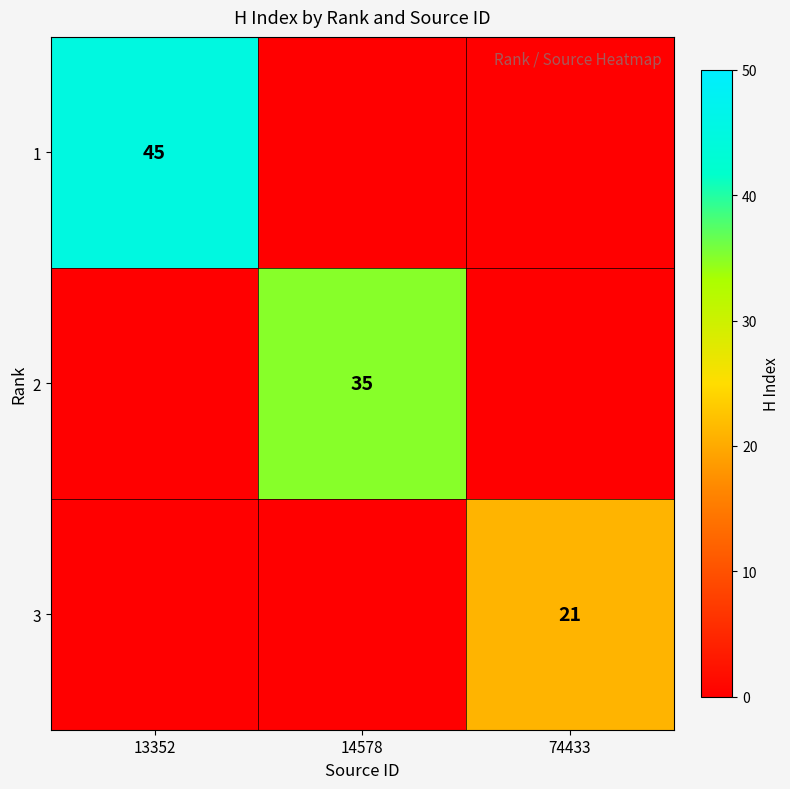

What is the greatest value displayed?

45